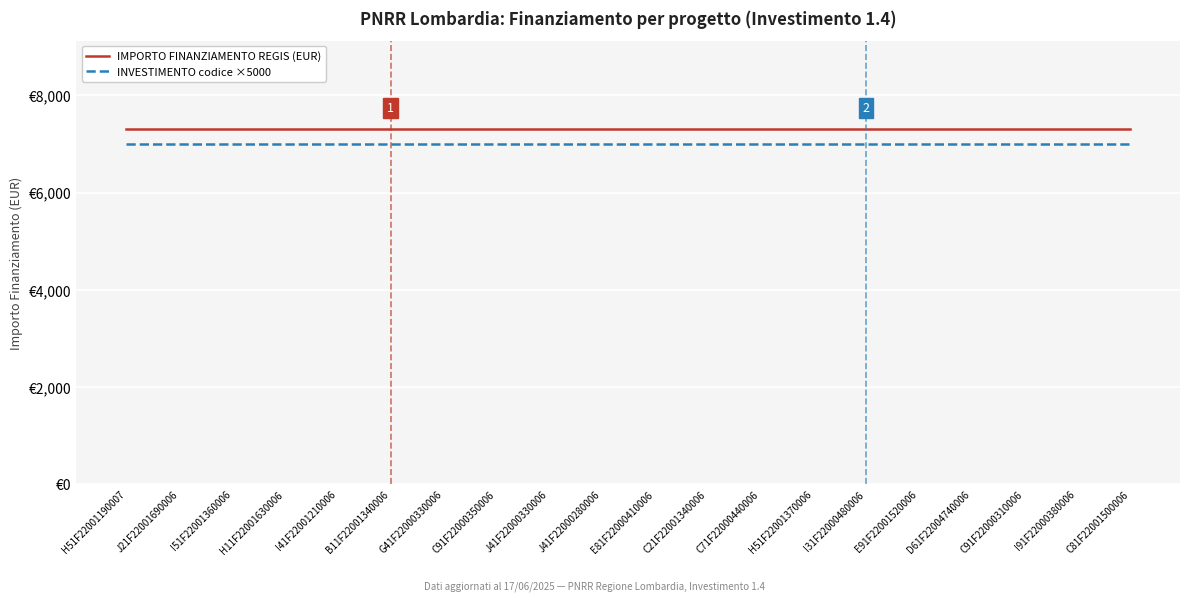

Between H51F22001190007 and J41F22000330006, which is larger?

H51F22001190007